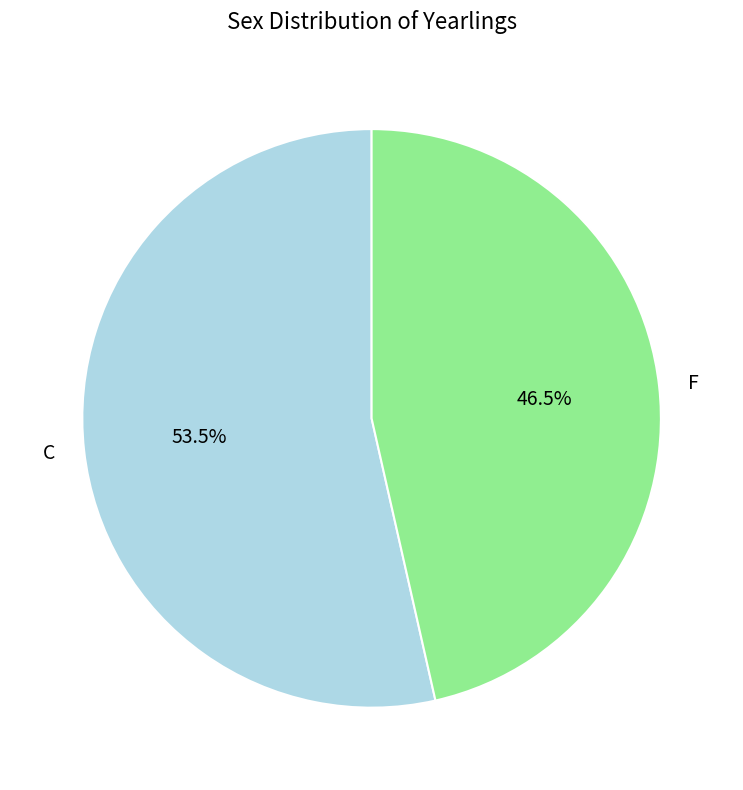

Is it true that F is 35% of the pie?

False